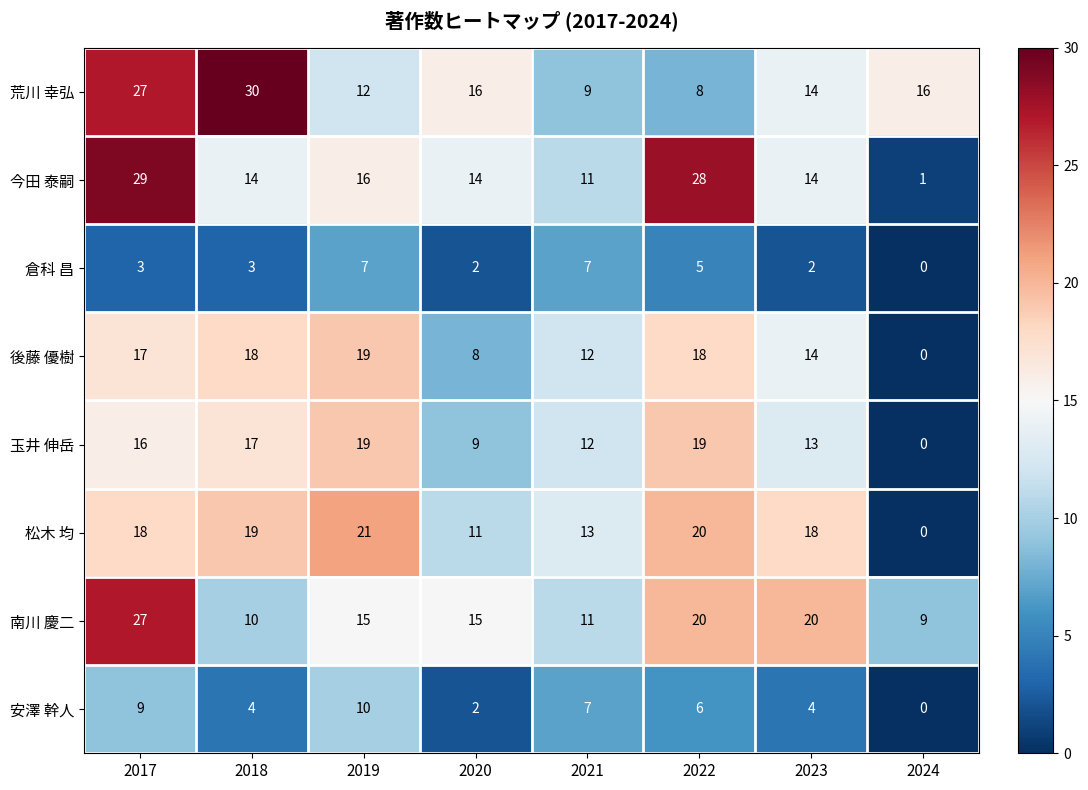

True or false: 玉井 伸岳 has a value of 17 at 2018.

True